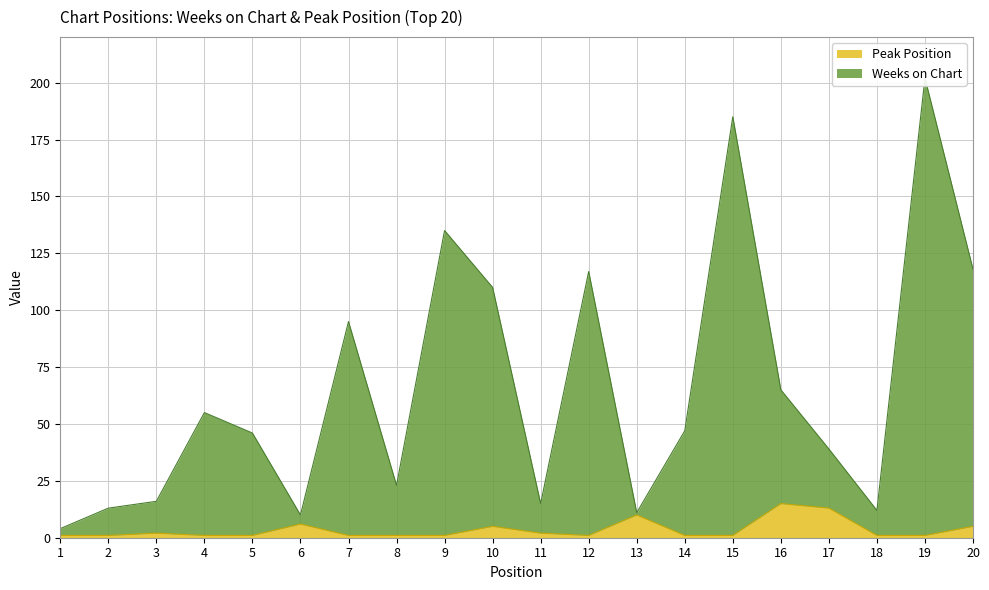

What is the sum of the Weeks on Chart values at 6 and 5?

56